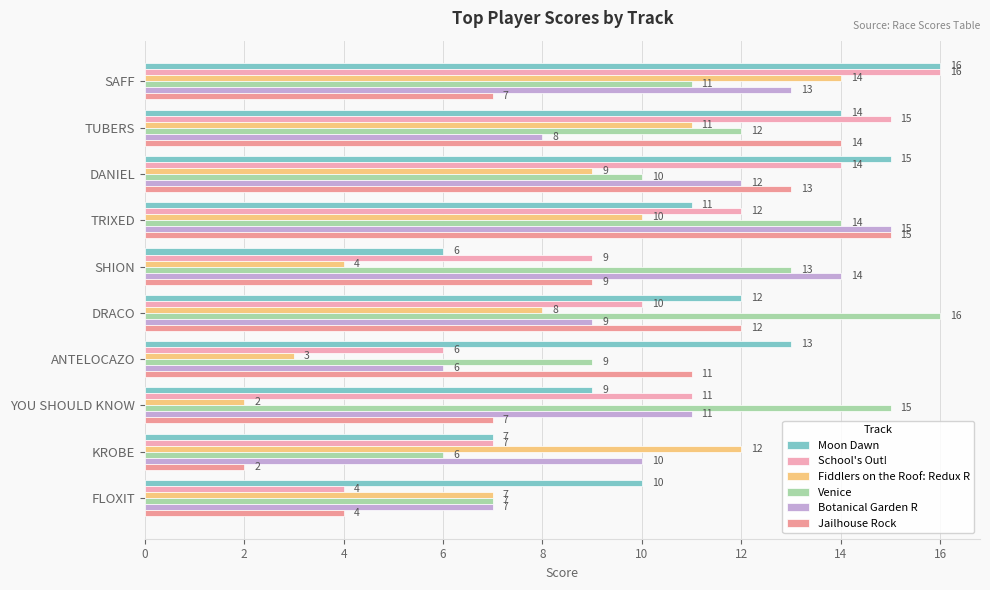

Count the number of categories in the chart.

10